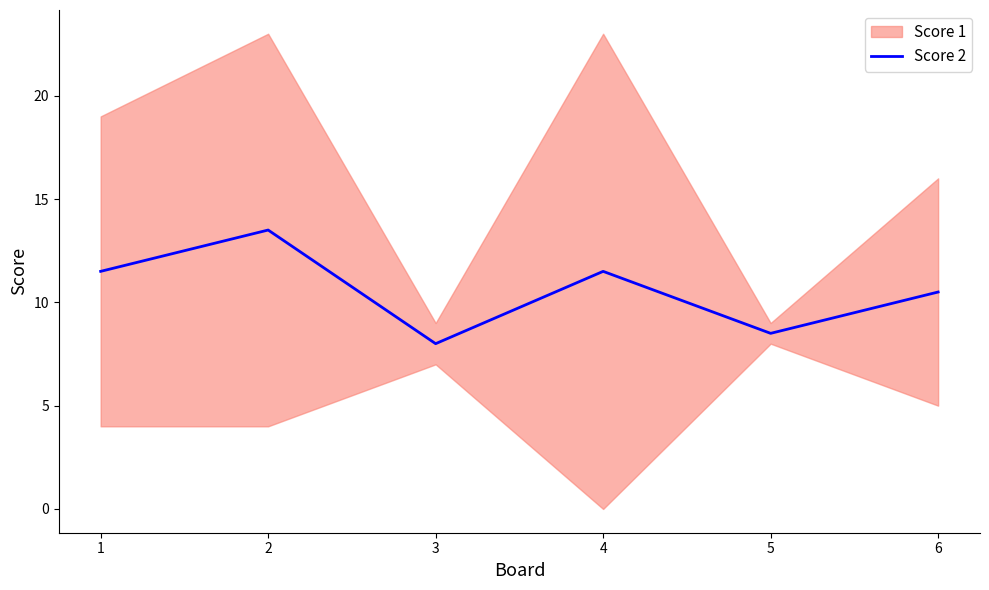

The Score 2 series shows 17.9 at 4. True or false?

False